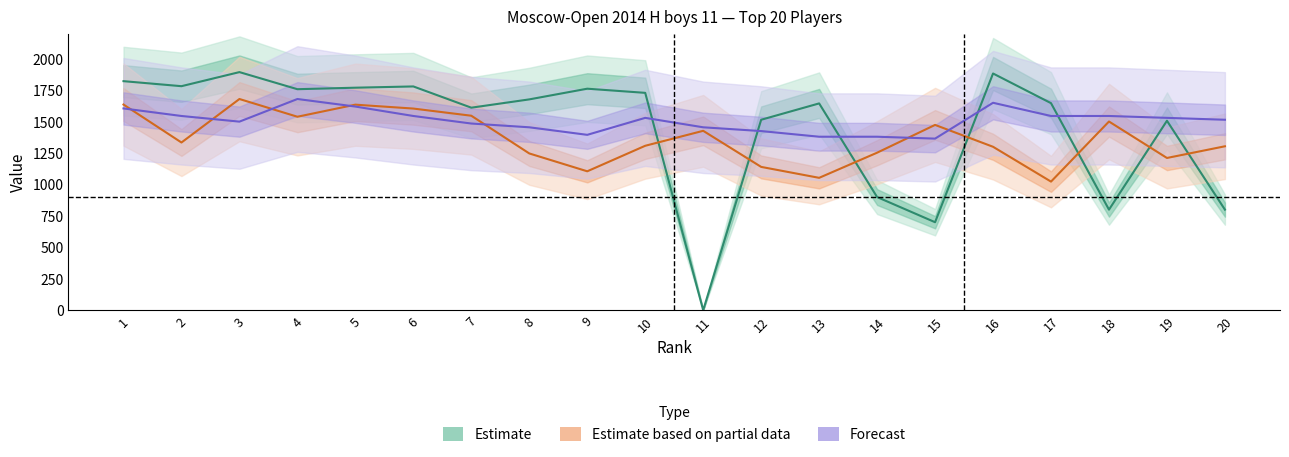

Between 4 and 17, which series saw the biggest shift?

Rp